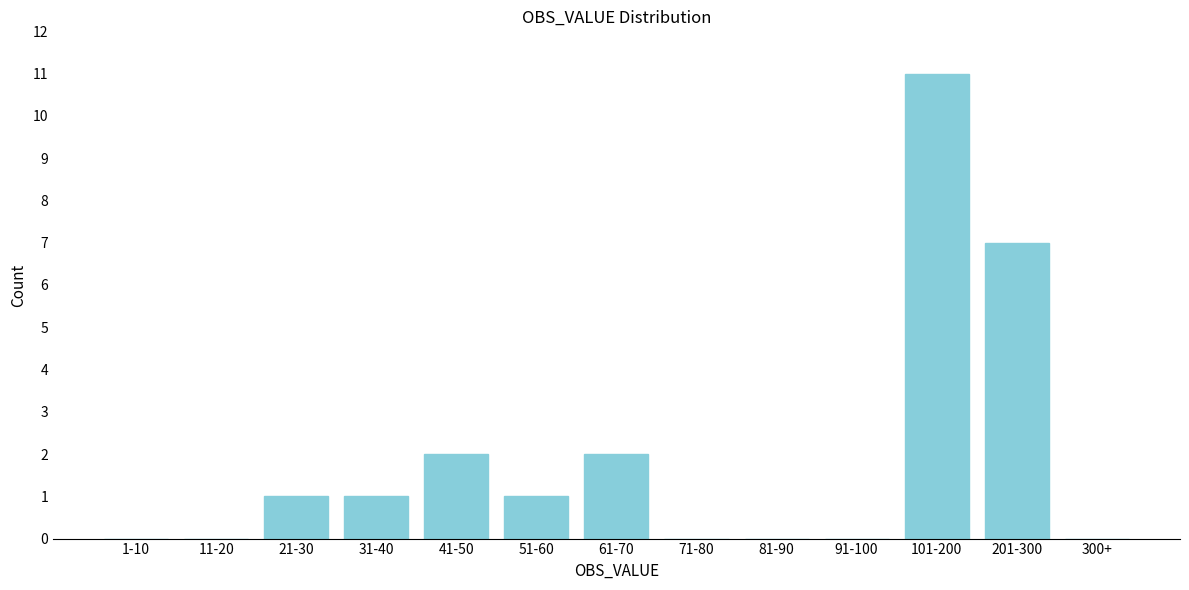

Reading right to left, list all the values displayed in this chart.

300+=0	201-300=7	101-200=11	91-100=0	81-90=0	71-80=0	61-70=2	51-60=1	41-50=2	31-40=1	21-30=1	11-20=0	1-10=0